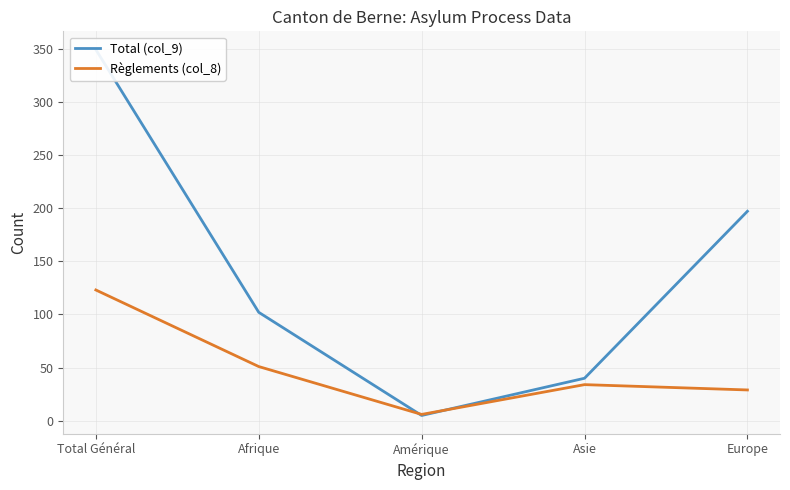

What is the total value across all series at Amérique?

11